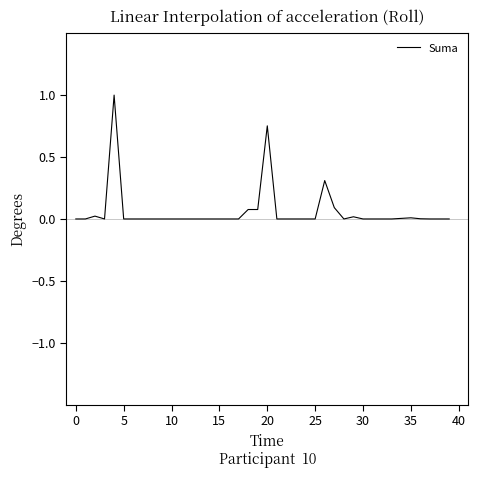

How many distinct data groups are displayed?

1